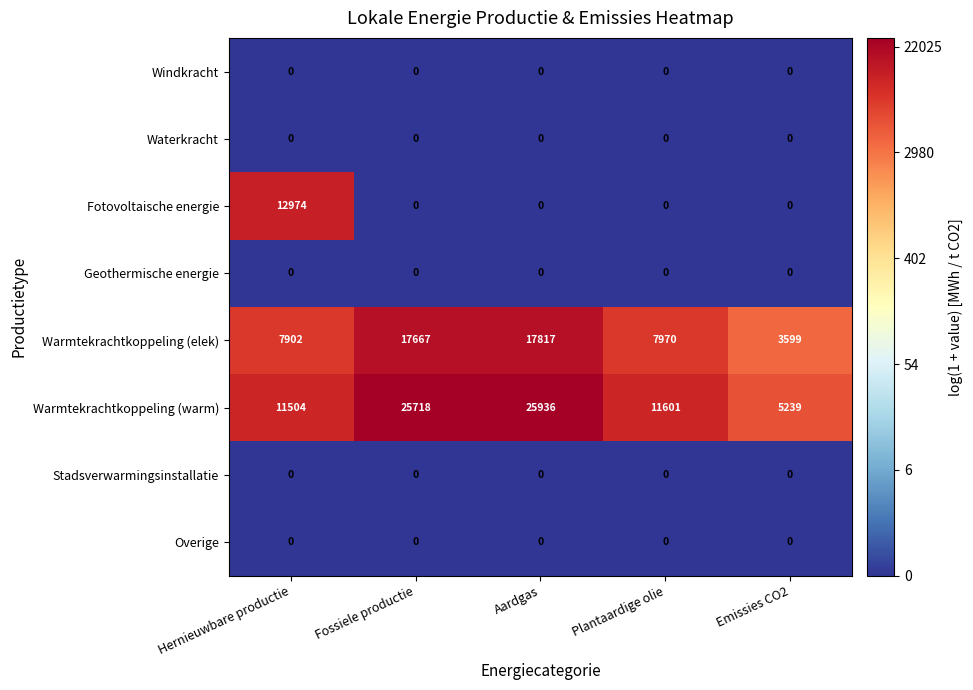

What is the spread (max minus min) of values at Emissies CO2?

5239